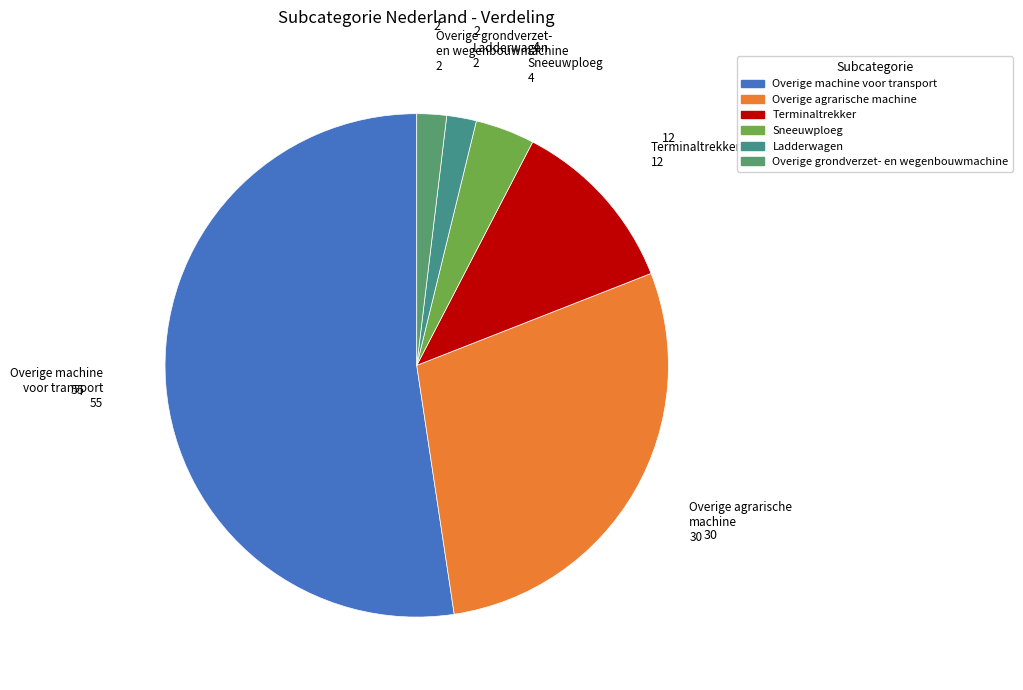

Does Overige machine voor transport account for over 50% of the chart?

Yes